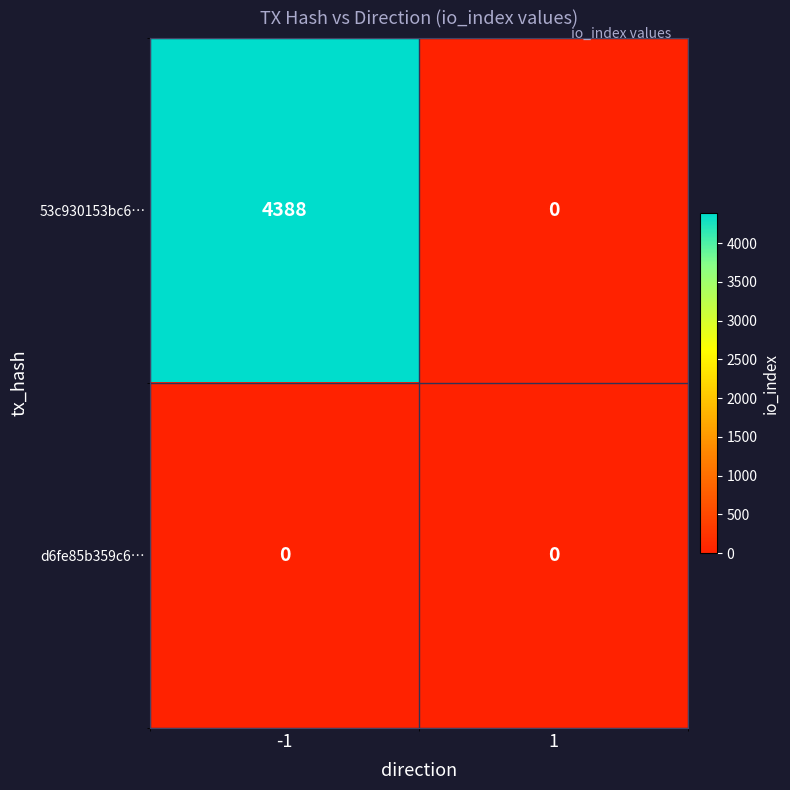

What is the sum of the 53c930153bc6… values at -1 and 1?

4388